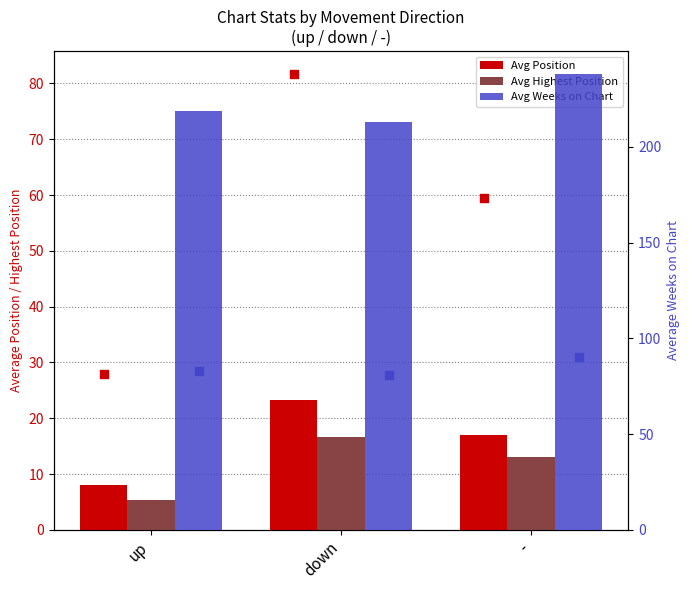

Which series has the largest total across all categories?

Avg Weeks on Chart